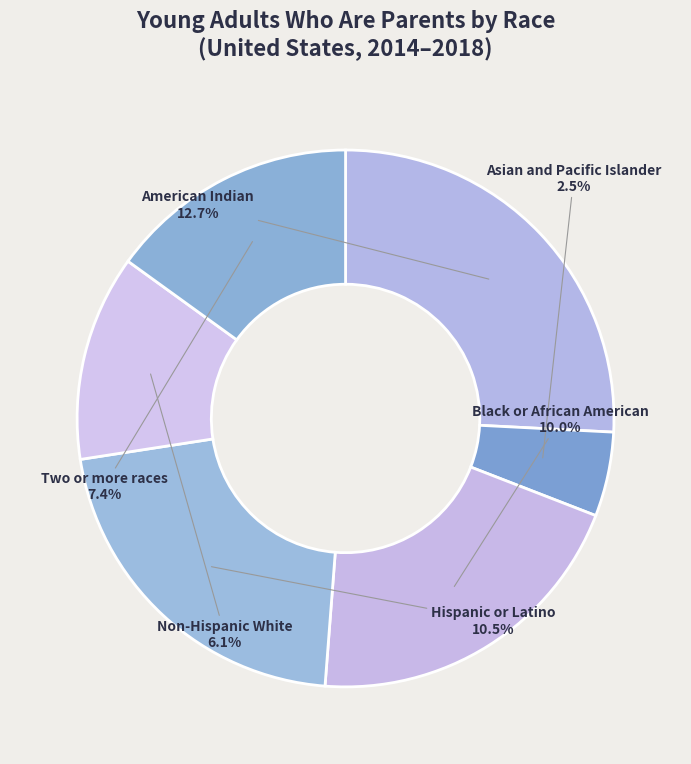

Is there a majority slice in this chart?

No